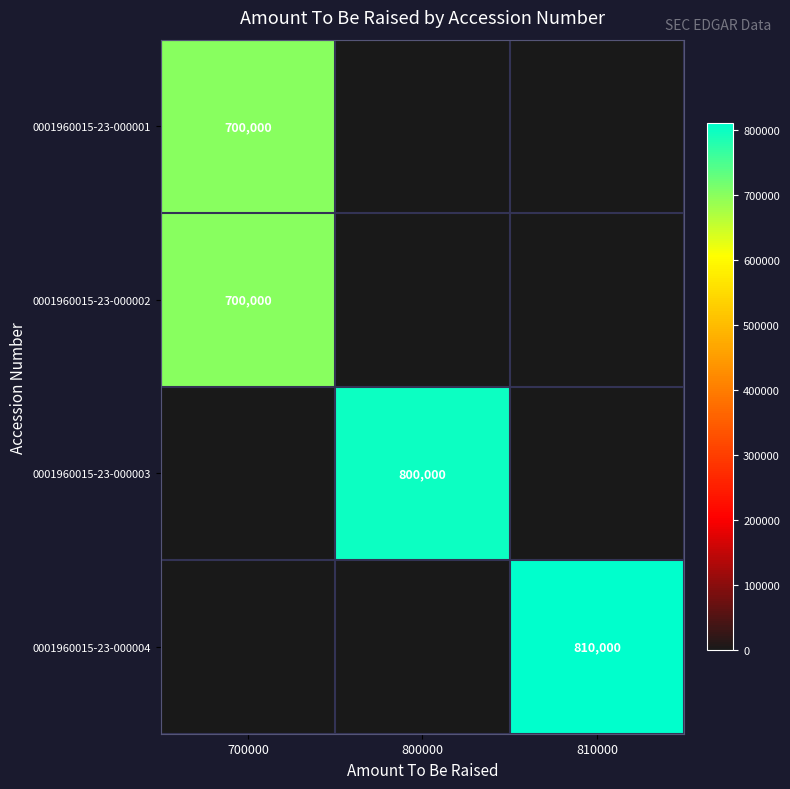

What is the average value of the 0001960015-23-000003 series?

266667